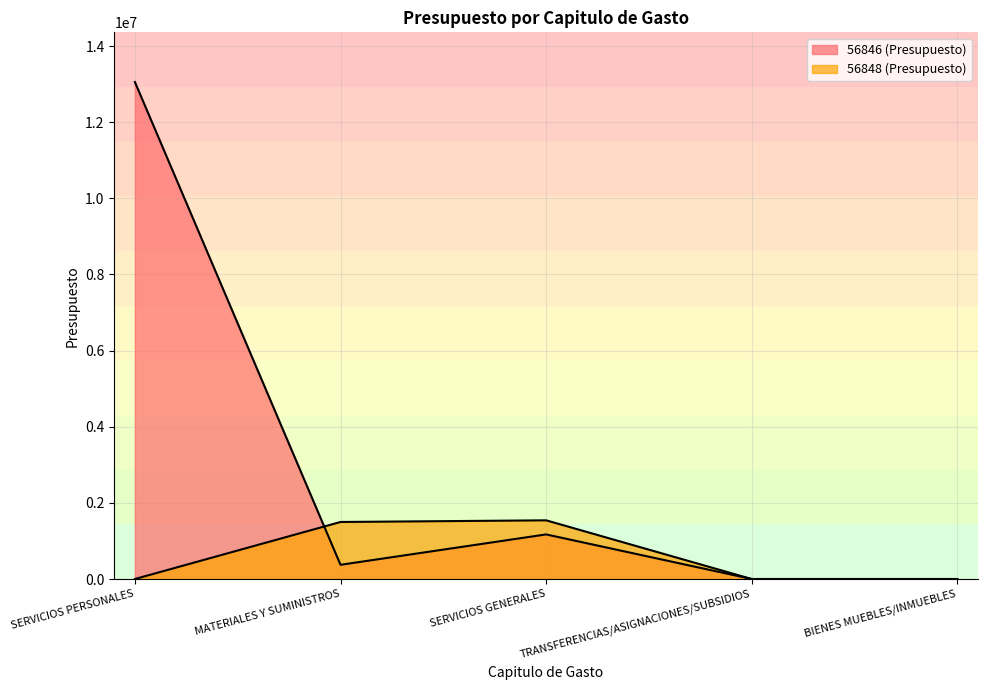

Does the chart have visible grid lines?

Yes